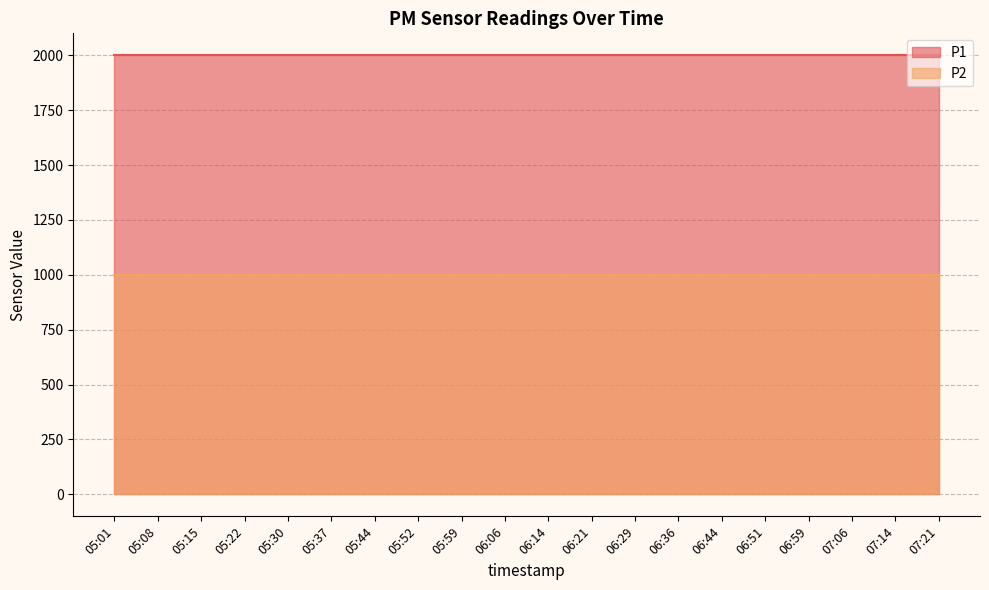

How many lines are shown in the chart?

2